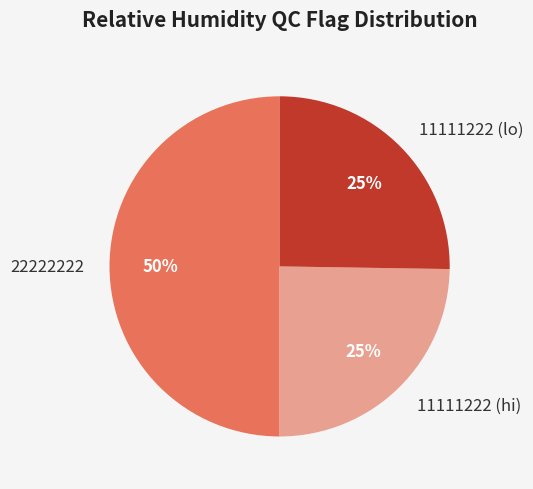

To the nearest percent, what is the combined percentage of 22222222 and 11111222 (lo)?

75%